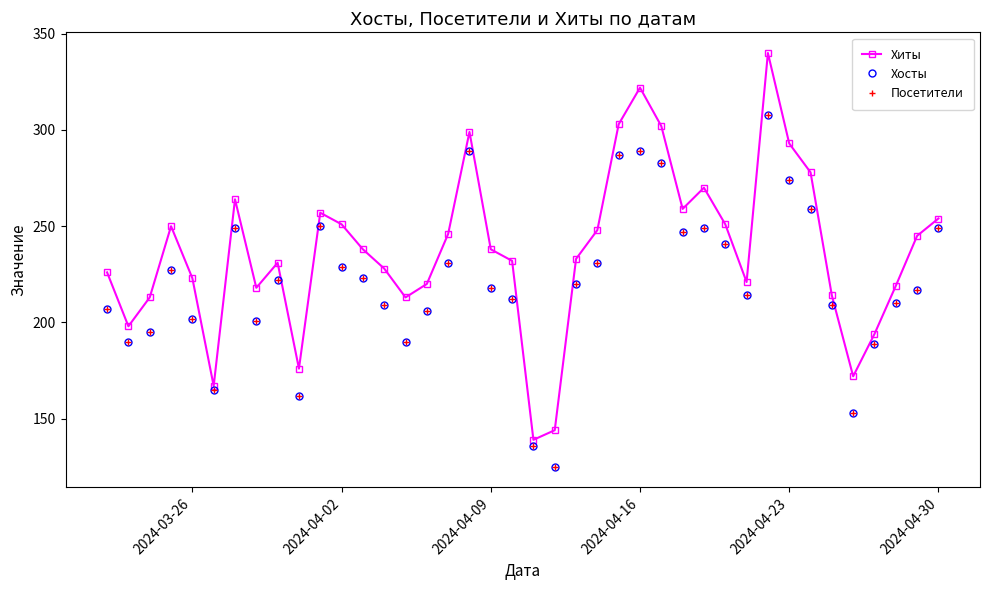

How many lines are shown in the chart?

3